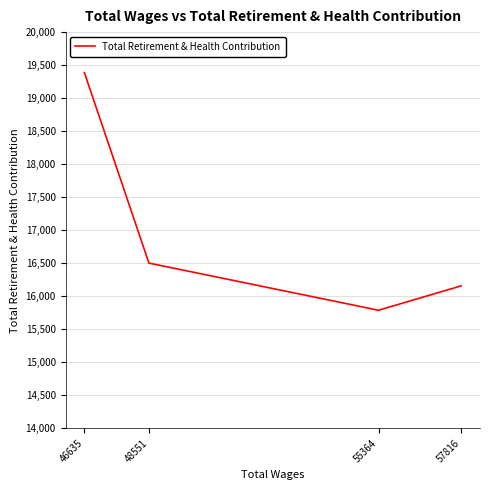

What is the minimum value shown in the chart?

15788